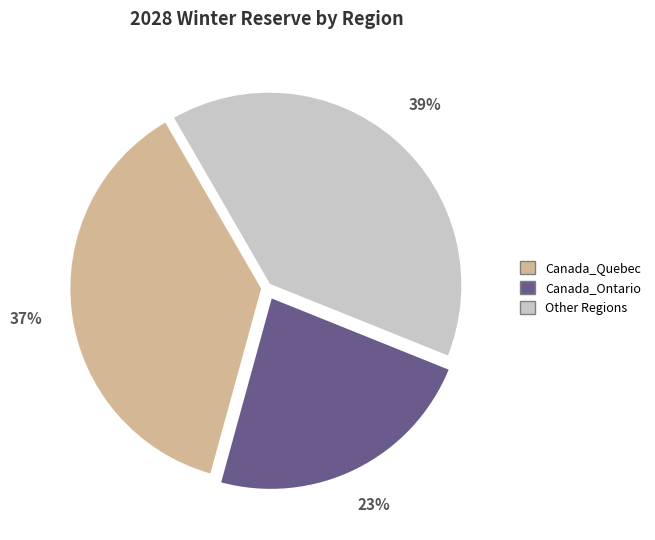

How many segments does this pie chart have?

3